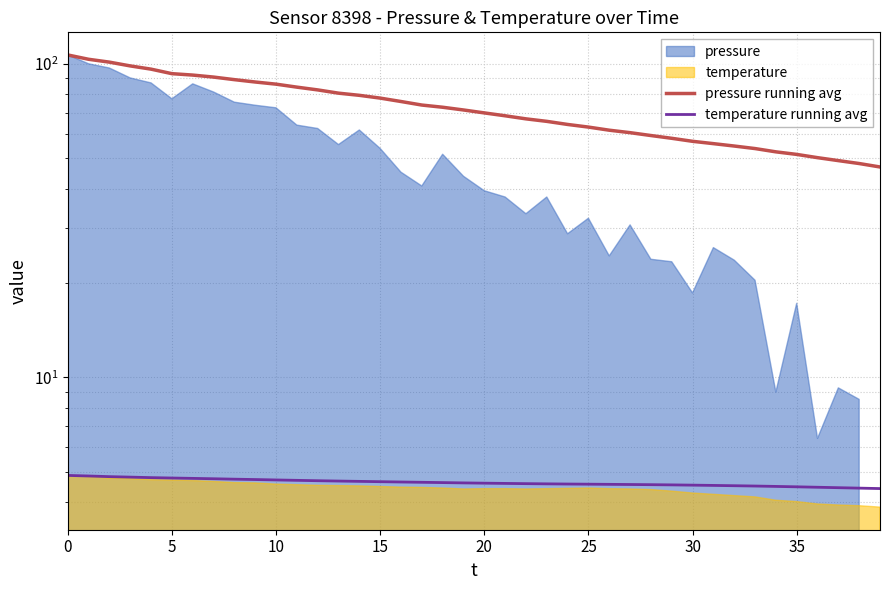

Where is temperature running avg nearest to the value 4?

39